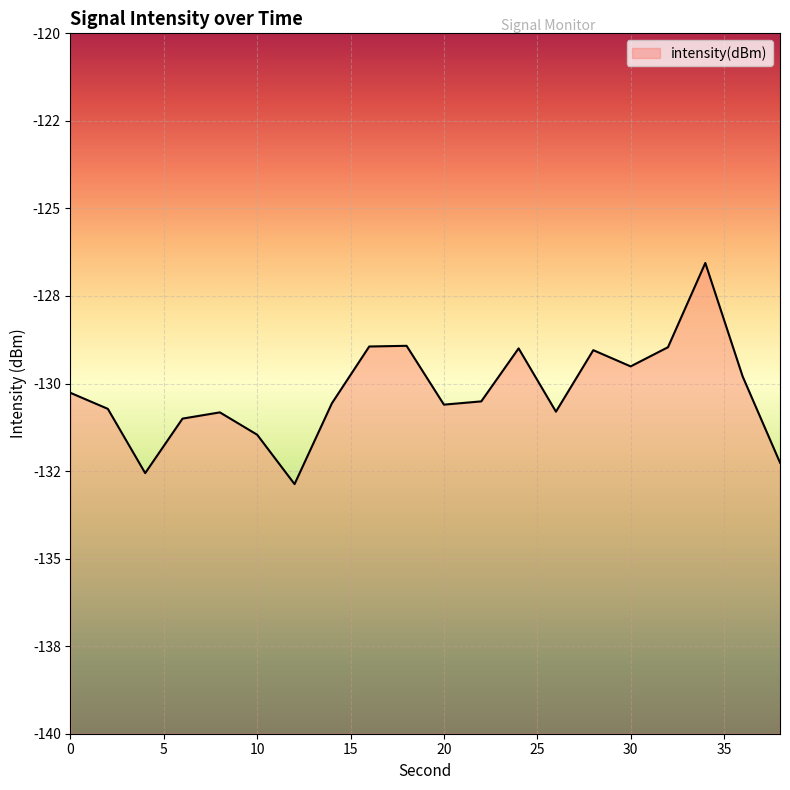

What is the greatest value displayed?

-126.6